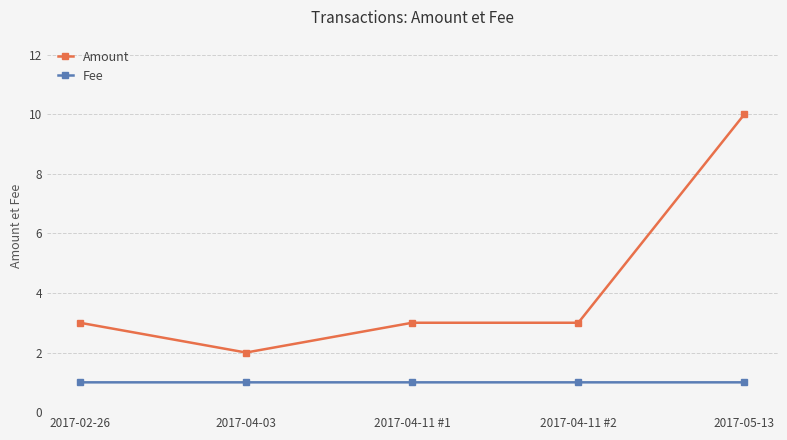

Reading right to left, transcribe all the data shown in this chart.

Amount: 2017-05-13=10.0	2017-04-11 #2=3.0	2017-04-11 #1=3.0	2017-04-03=2.0	2017-02-26=3.0
Fee: 2017-05-13=1.0	2017-04-11 #2=1.0	2017-04-11 #1=1.0	2017-04-03=1.0	2017-02-26=1.0